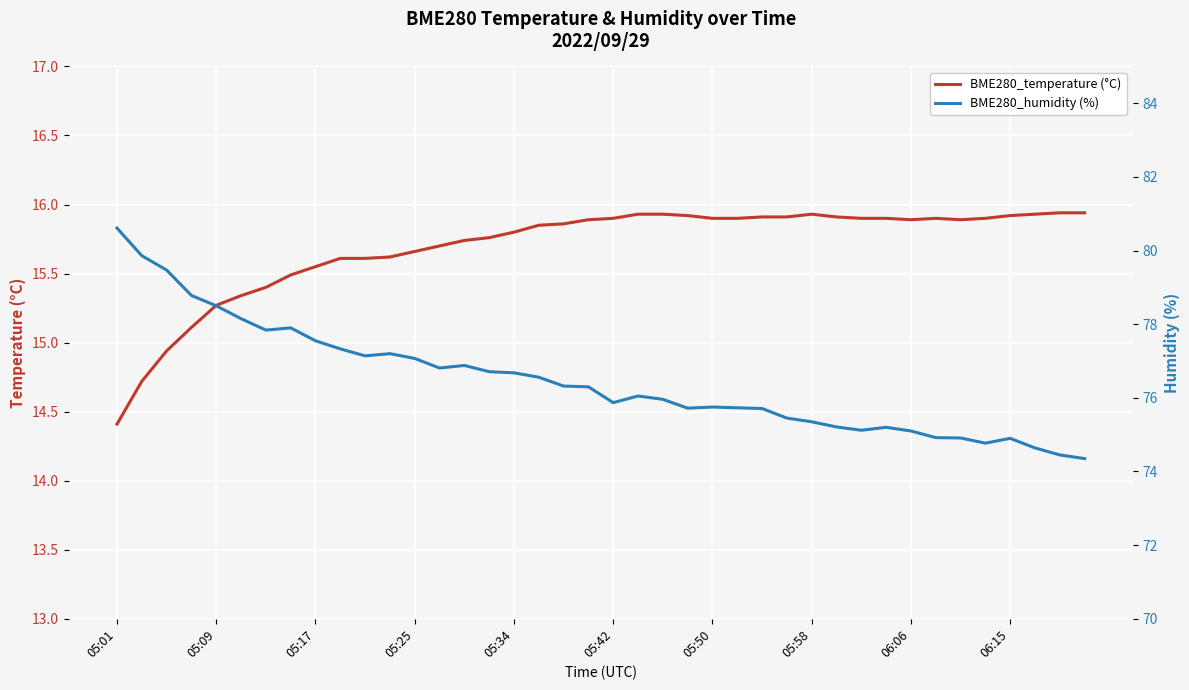

List the series in order of their peak value, highest first.

BME280_humidity (%), BME280_temperature (°C)